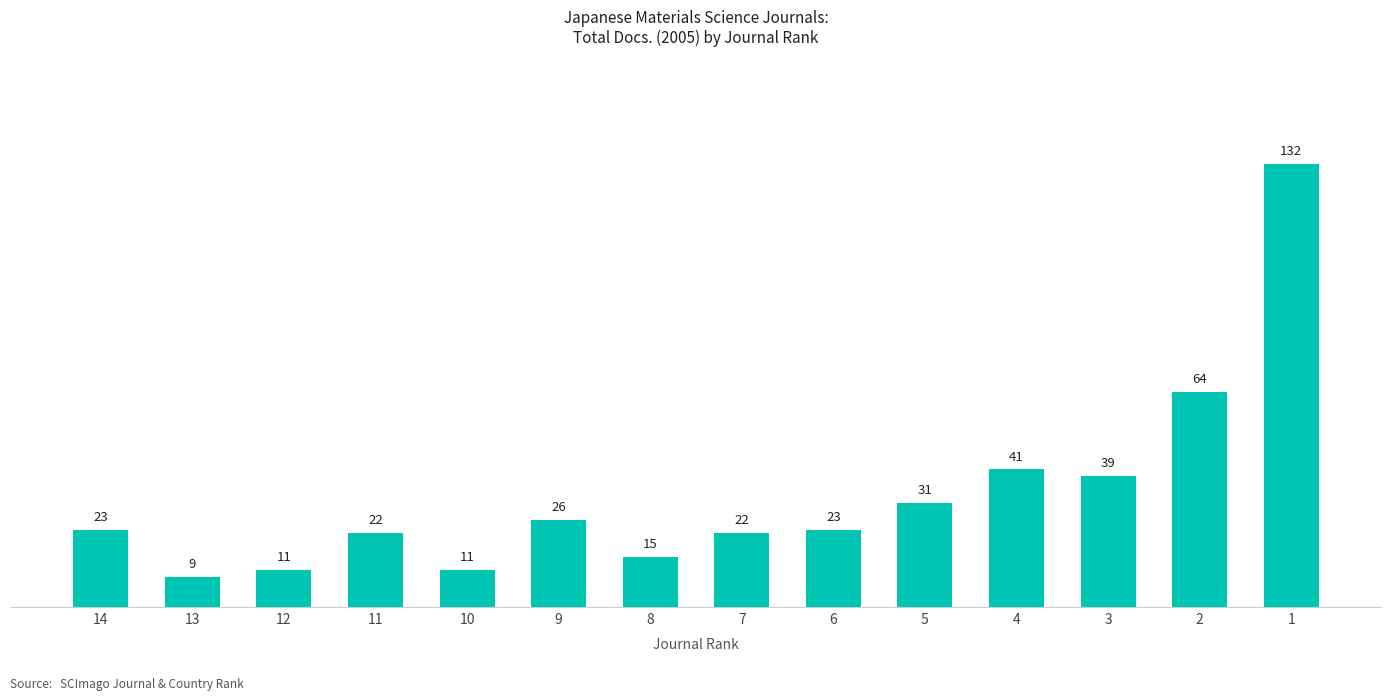

Which category has the lowest value across all series?

13